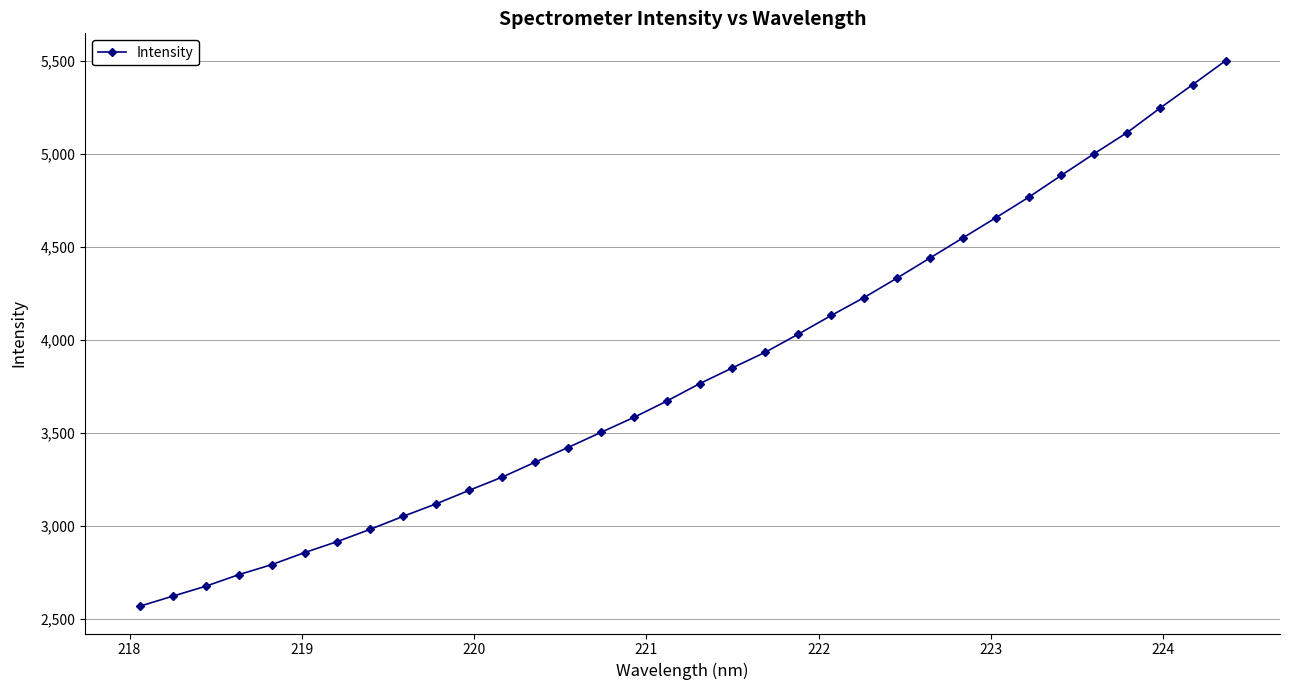

What is the smallest value displayed?

2566.8